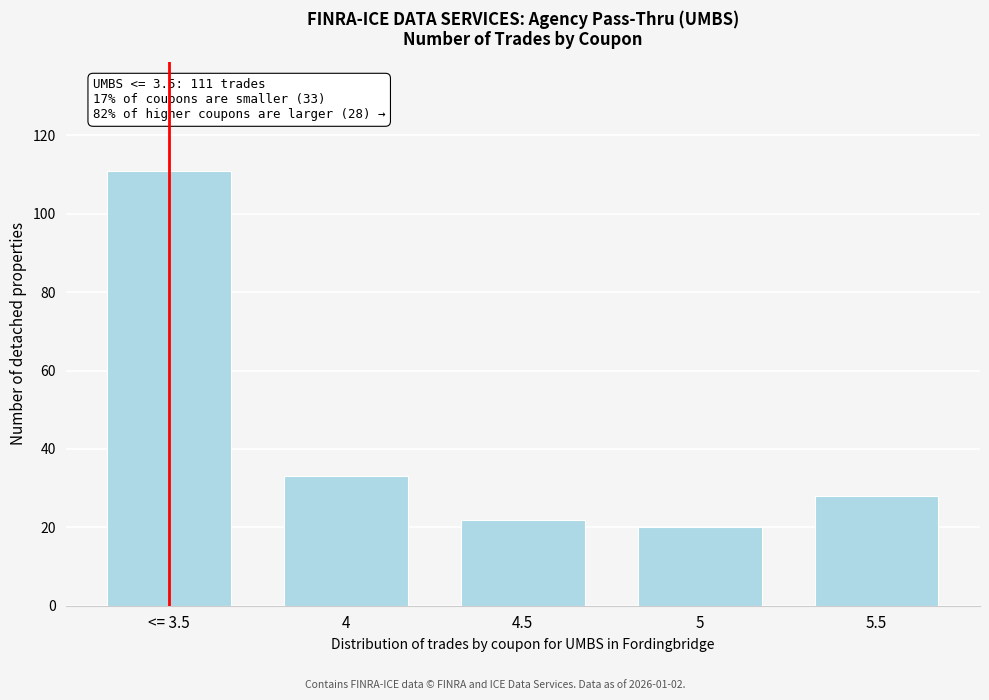

Reading left to right, what are all the values shown in this chart?

111	33	22	20	28